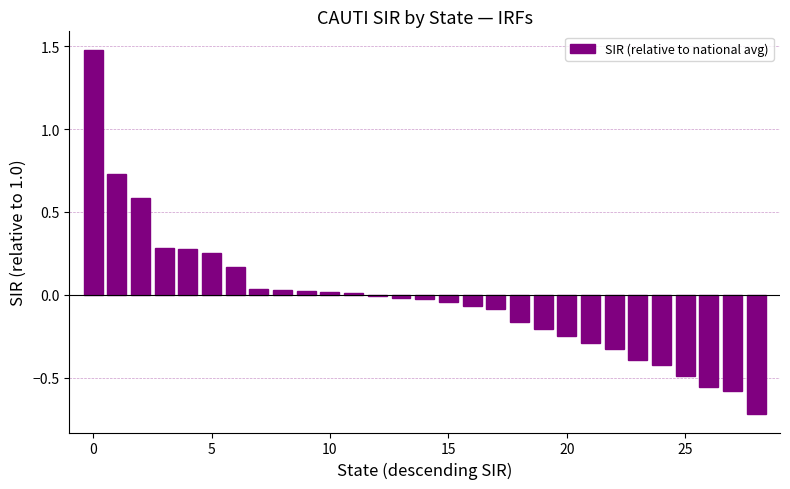

What is the difference between the maximum and minimum values?

2.2